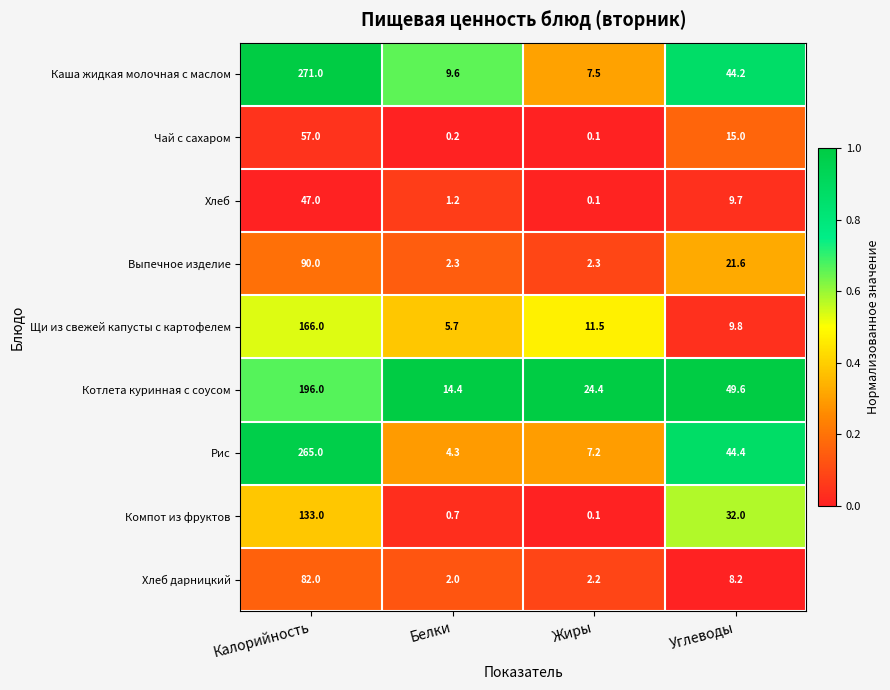

Read the Хлеб дарницкий value at Калорийность.

82.0